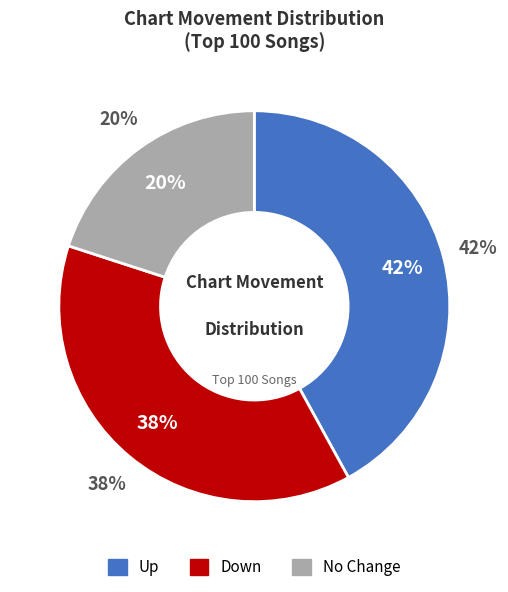

Which slice is the largest?

up